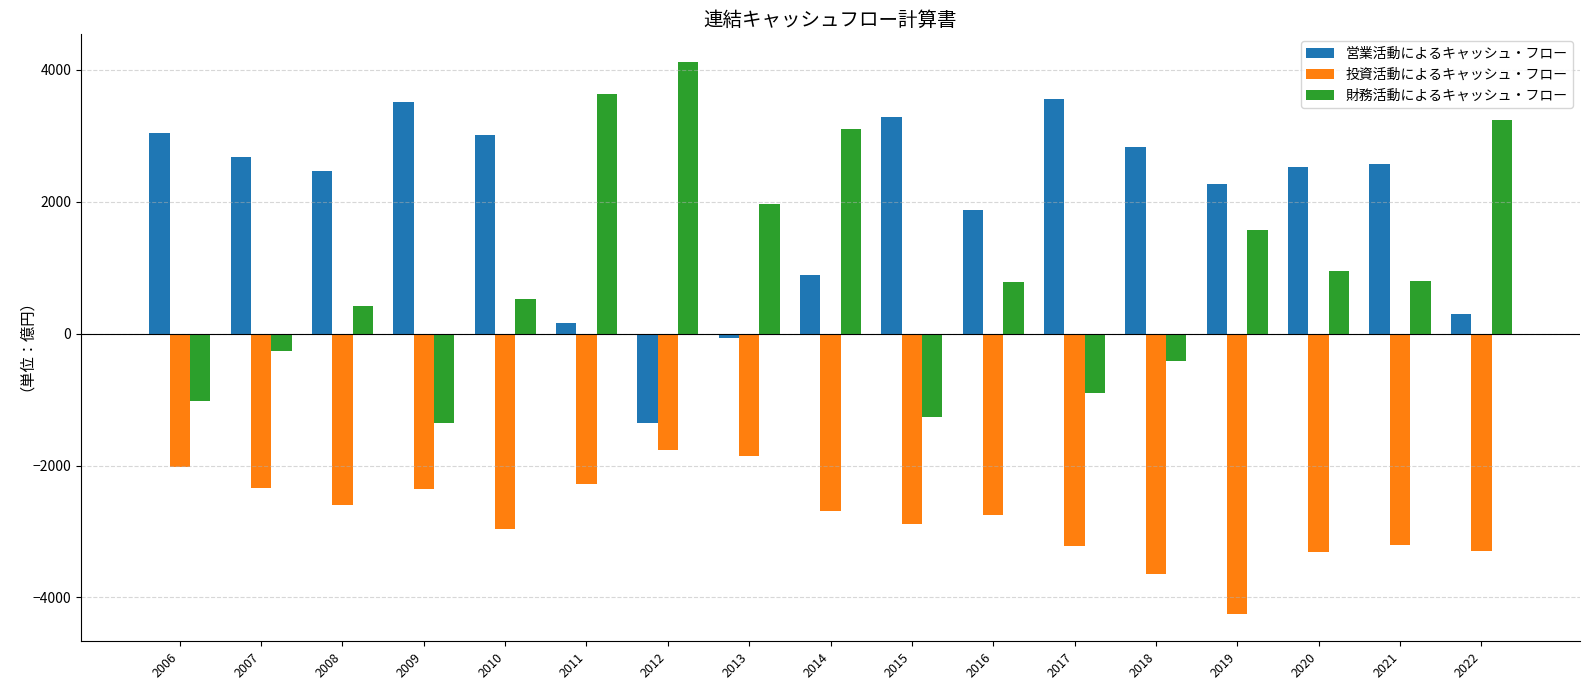

How many categories are shown in the chart?

17